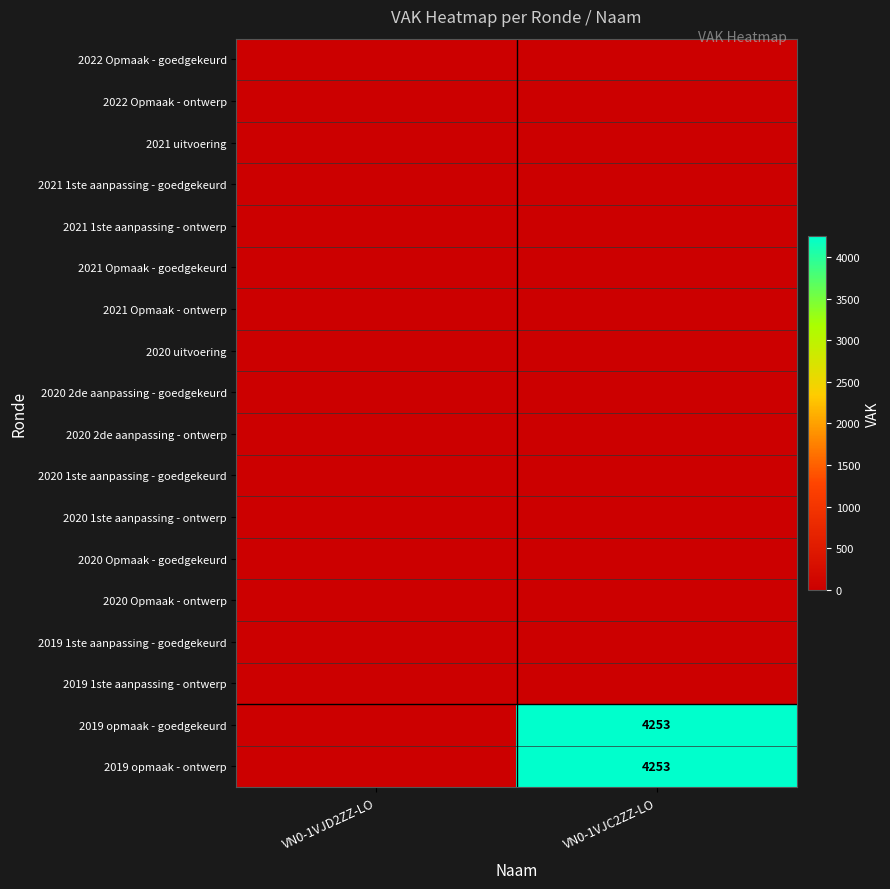

How many data points does each series have?

2